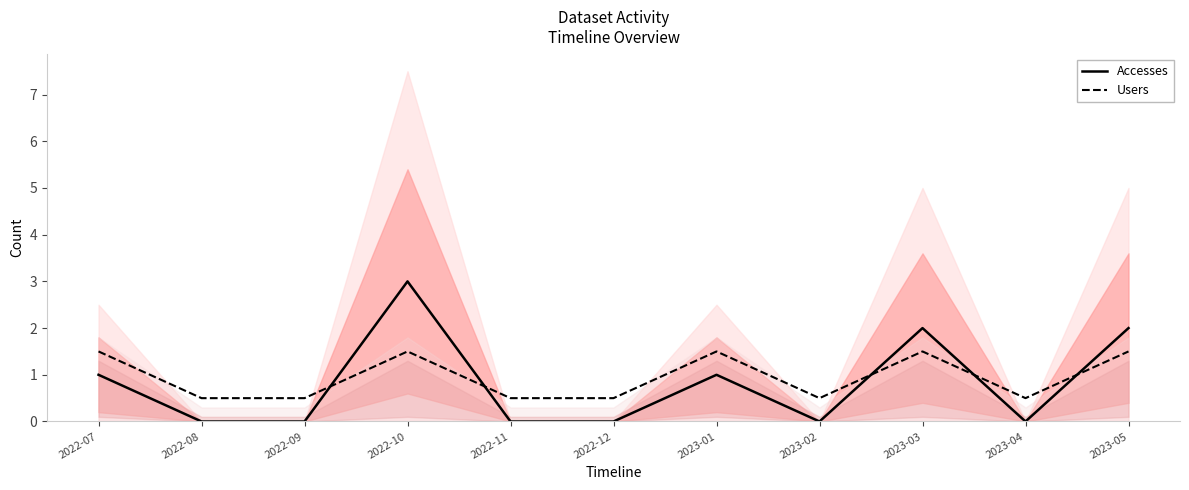

Reading left to right, list all the values displayed in this chart.

Accesses: 1.0	0.0	0.0	3.0	0.0	0.0	1.0	0.0	2.0	0.0	2.0
Users: 1.5	0.5	0.5	1.5	0.5	0.5	1.5	0.5	1.5	0.5	1.5